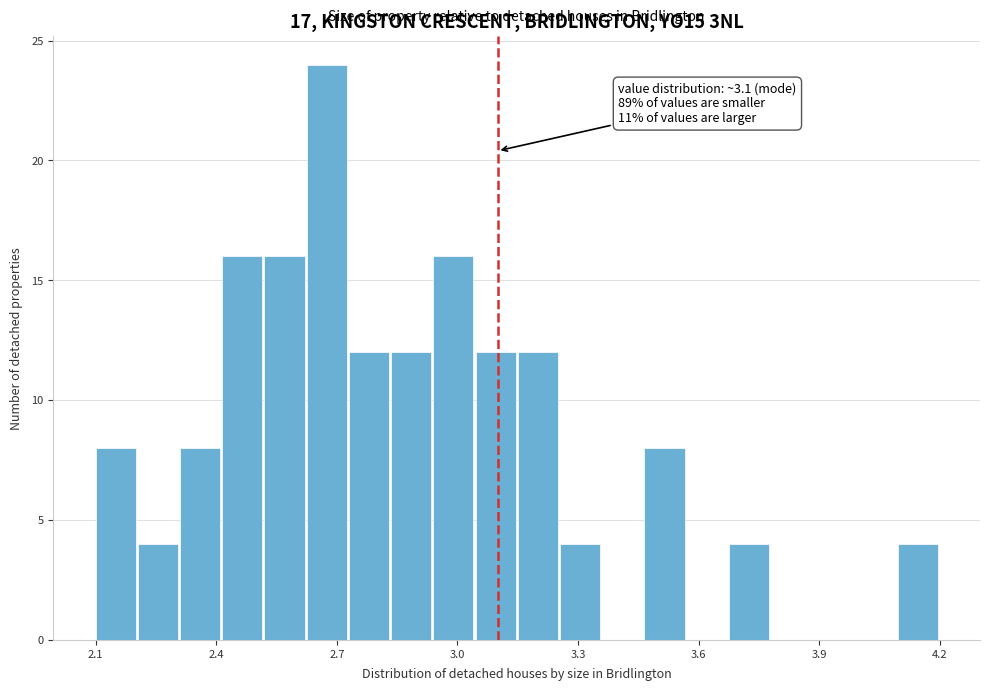

Read against the x-axis, roughly where is the centre of the tallest bar?

2.65